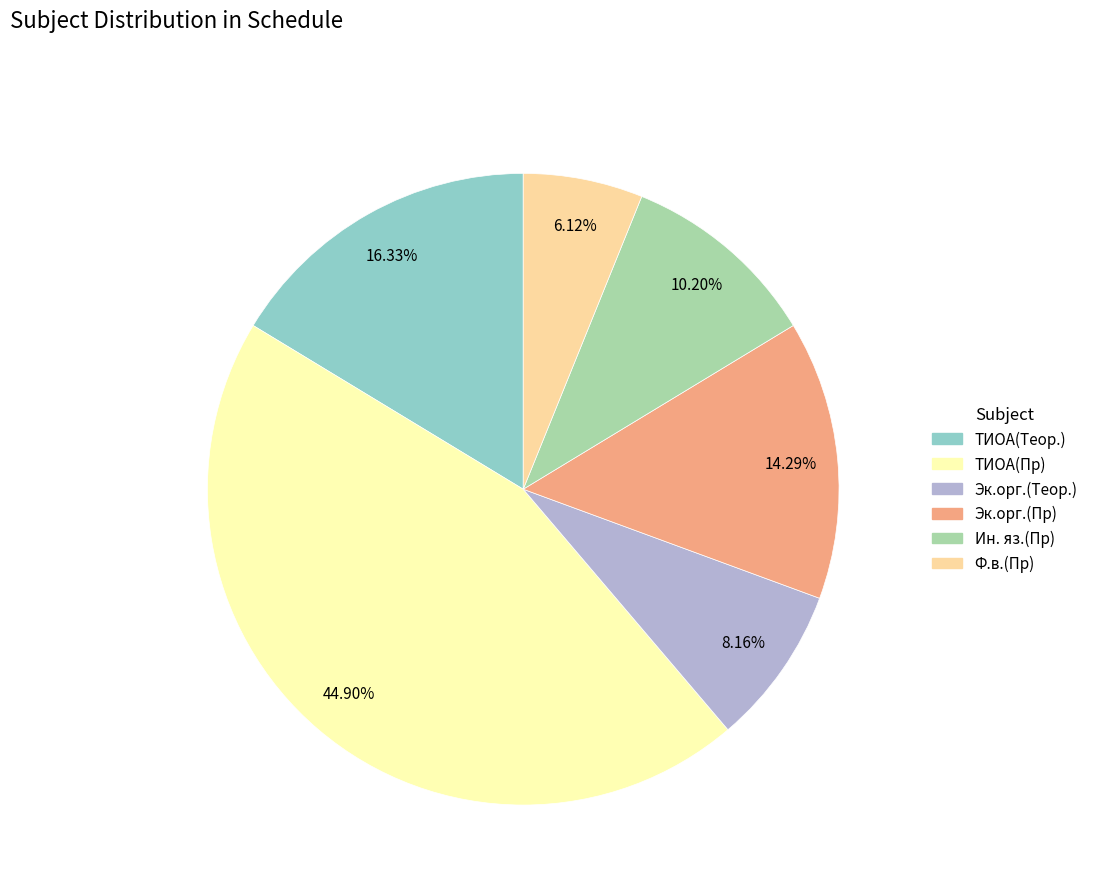

What percentage is the Эк.орг.(Пр) slice, to the nearest percent?

14%